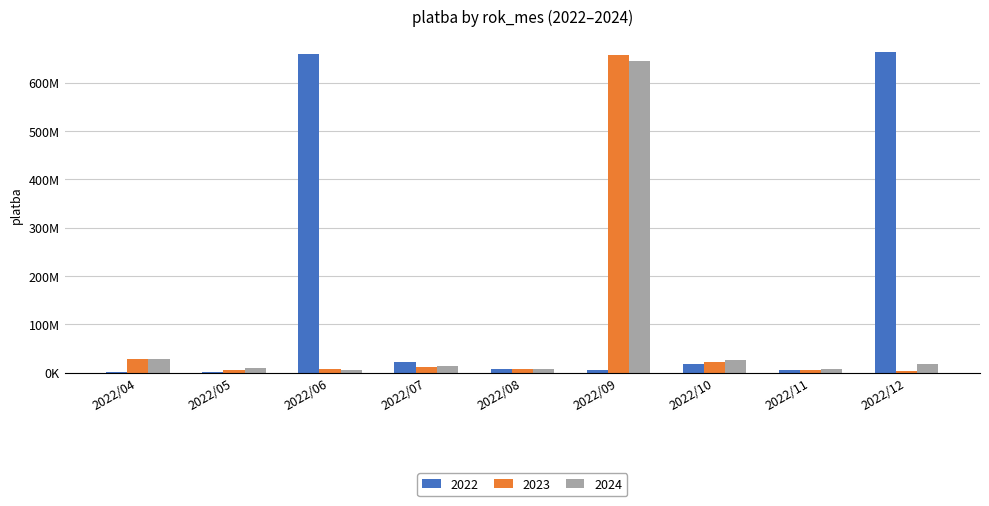

What are all the series names shown in the legend?

2022, 2023, 2024